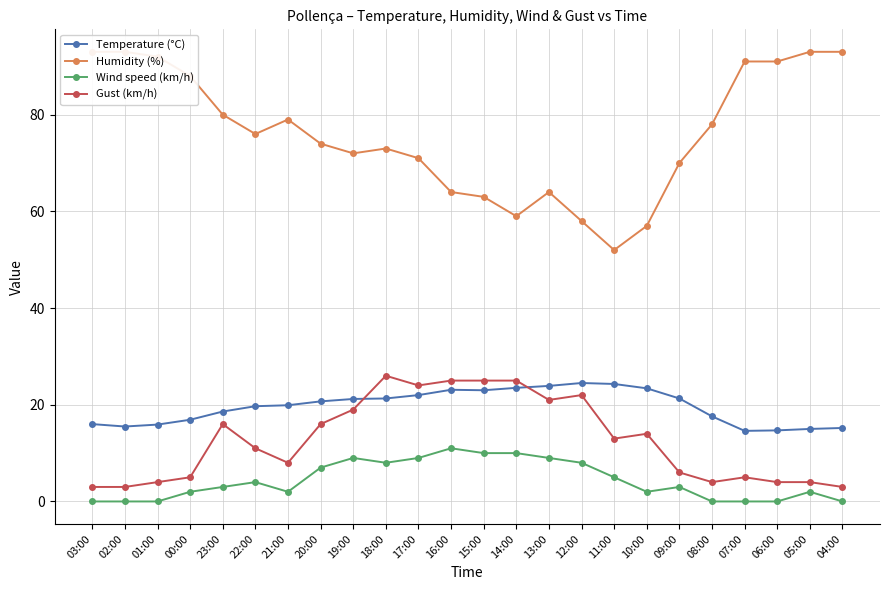

How many times do Temperature (°C) and Gust (km/h) cross each other?

2